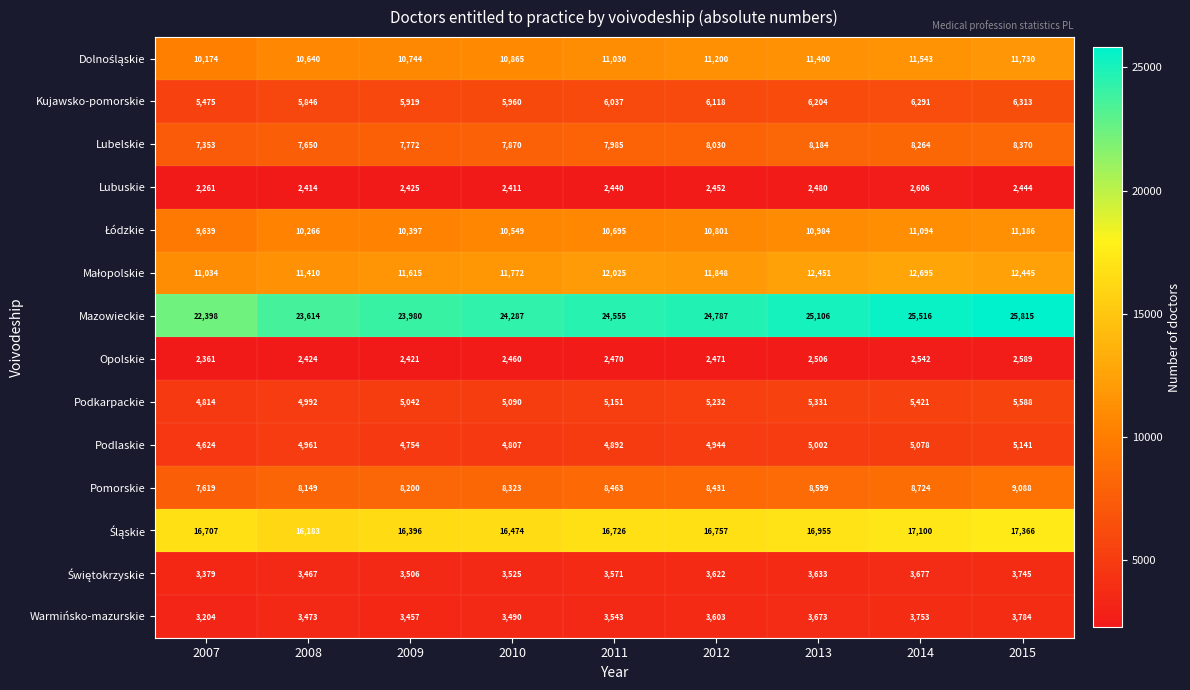

What is the sum of the Lubelskie values at 2008 and 2010?

15520